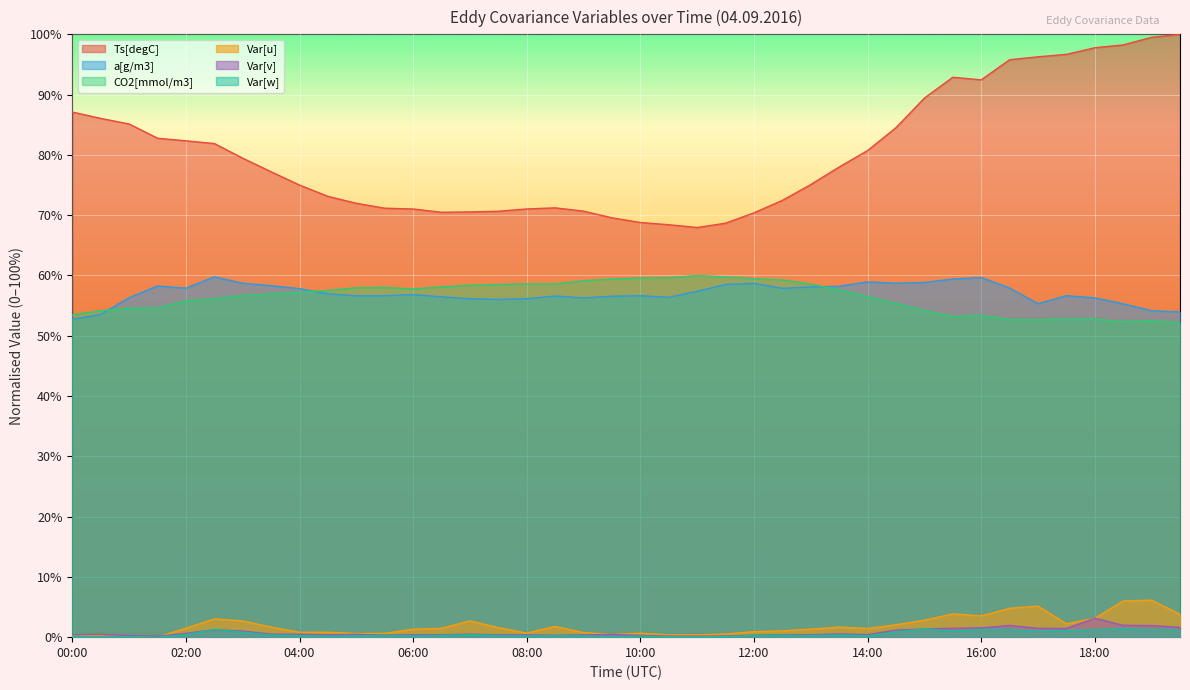

Rank the series at 07:00 from lowest to highest value.

Var[w], Var[v], Var[u], a[g/m3], CO2[mmol/m3], Ts[degC]